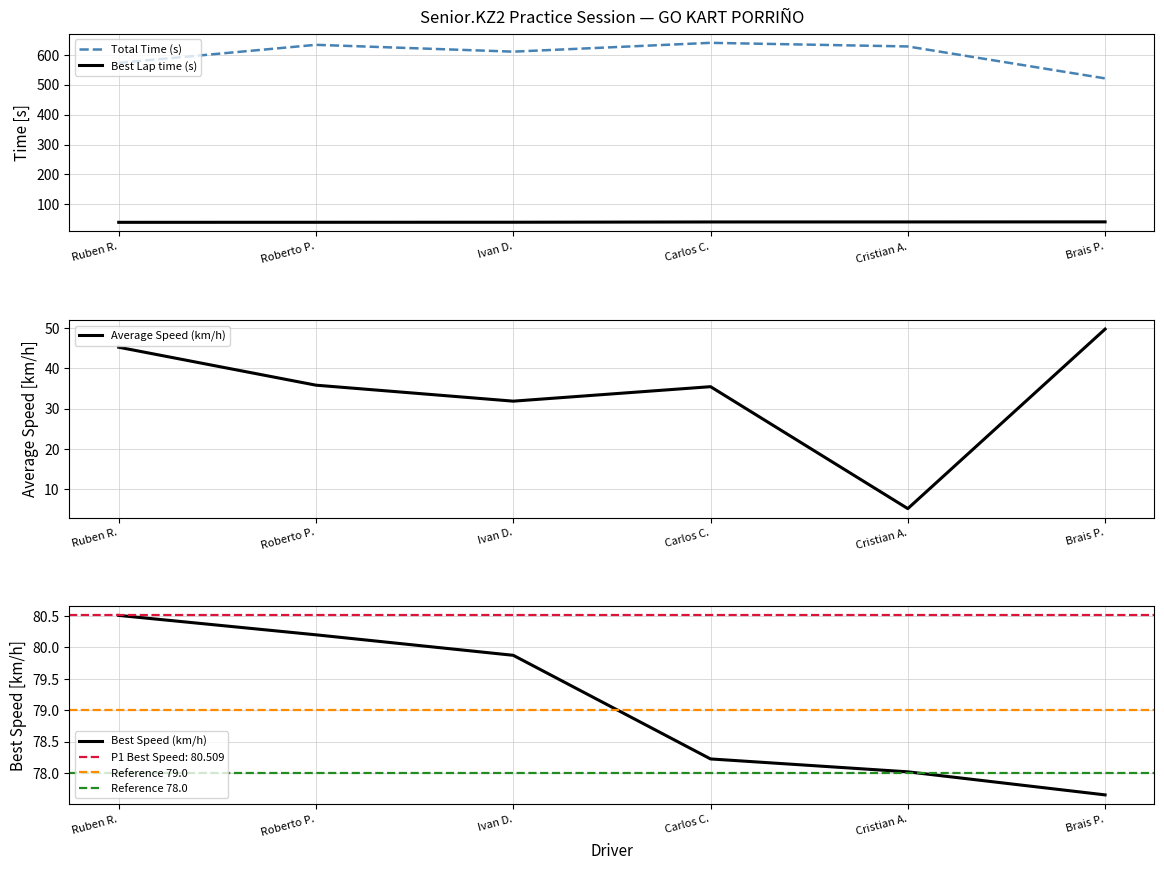

How many lines are shown in the chart?

4